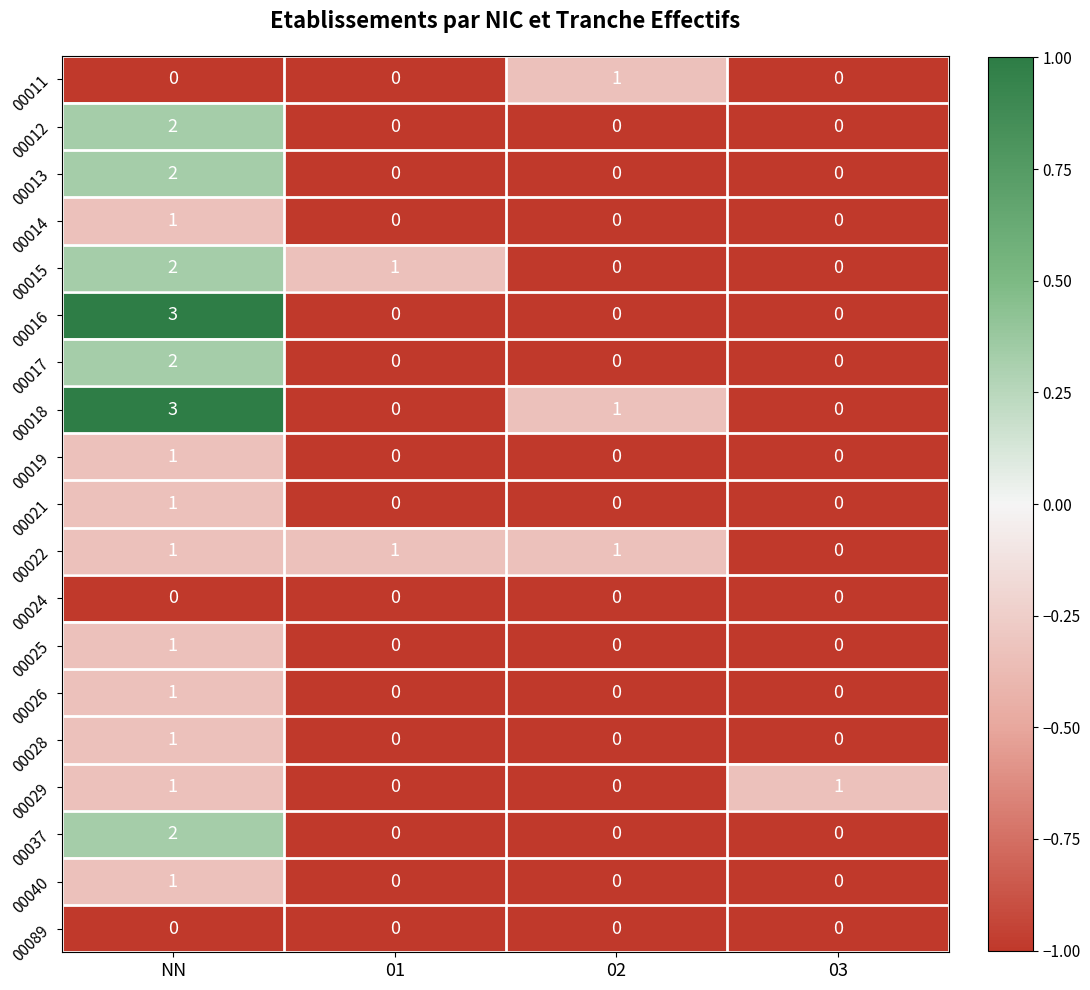

Is it true that 00021 equals 0 at 01?

True